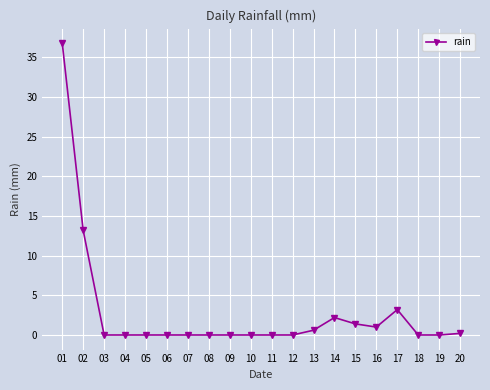

True or false: there are more than 0 points higher than both neighbors.

True